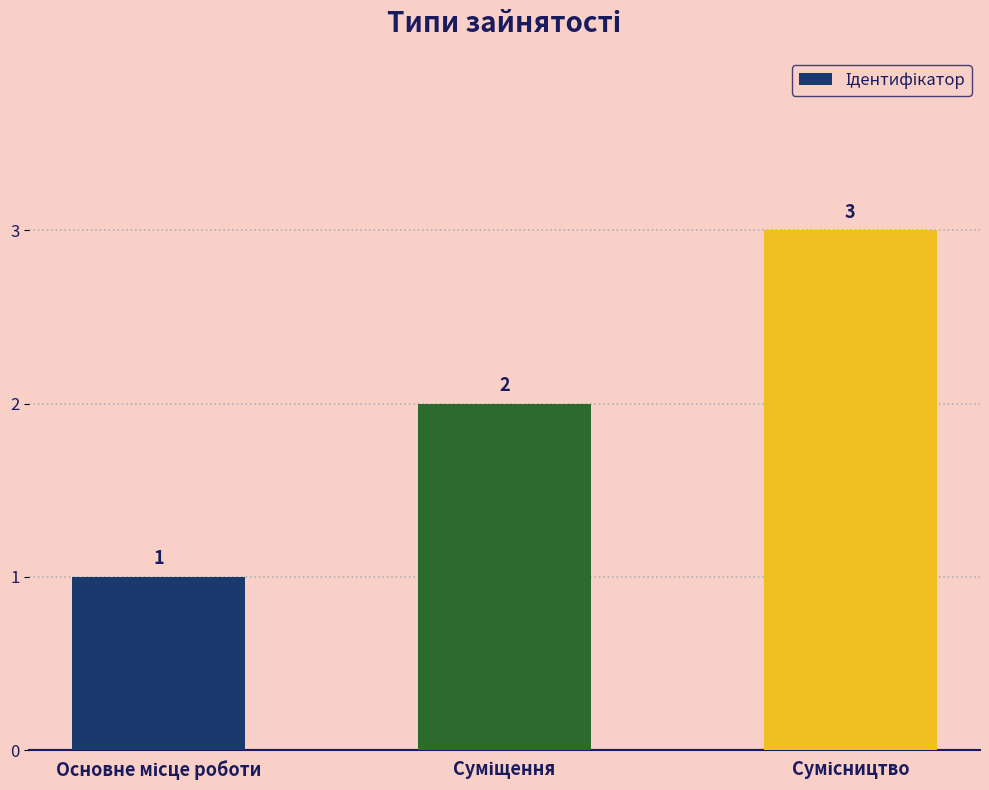

What is the value of the 1st bar from the left?

1